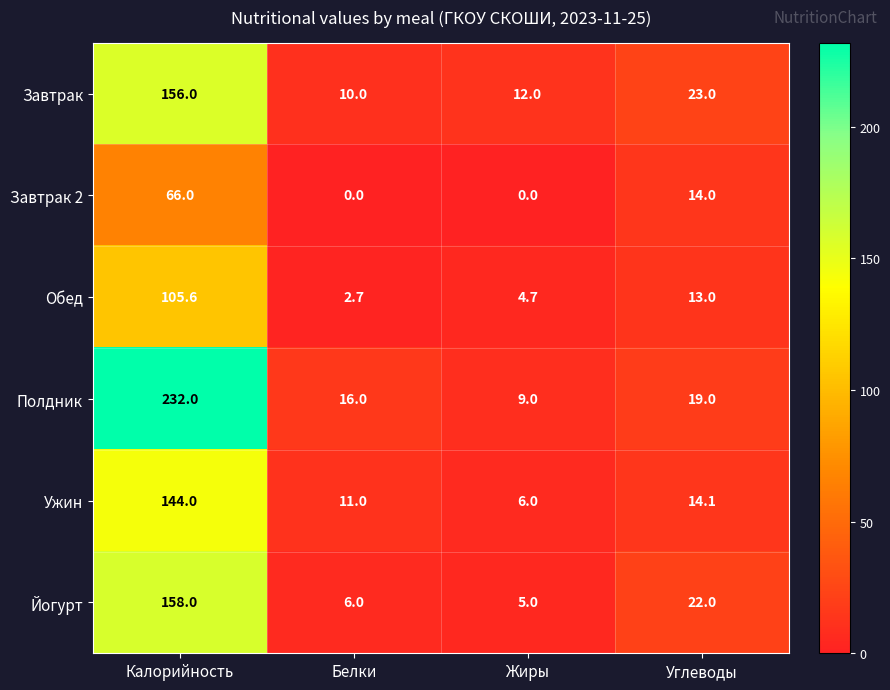

Rank the series at Углеводы from lowest to highest value.

Обед, Завтрак 2, Ужин, Полдник, Йогурт, Завтрак